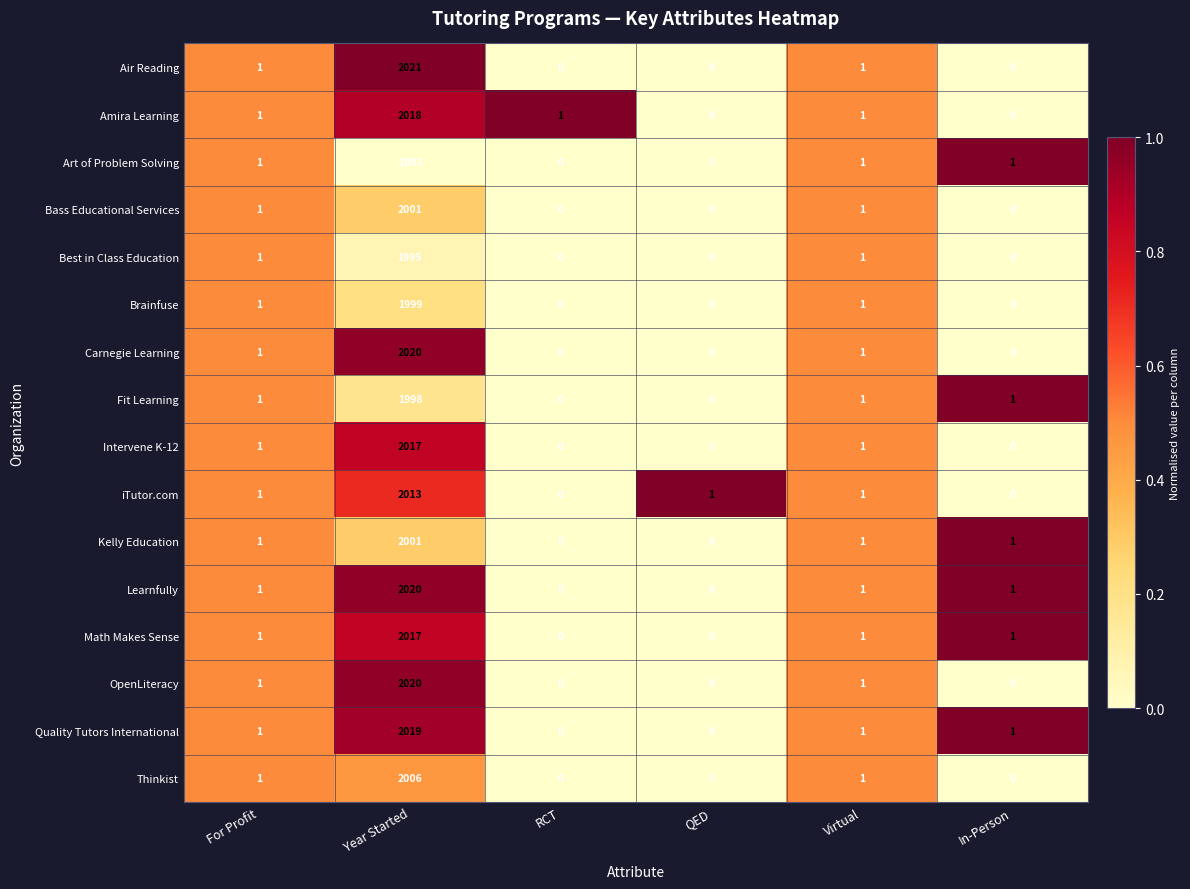

Is the value of Bass Educational Services at In-Person greater than the value of Best in Class Education at Year Started?

No